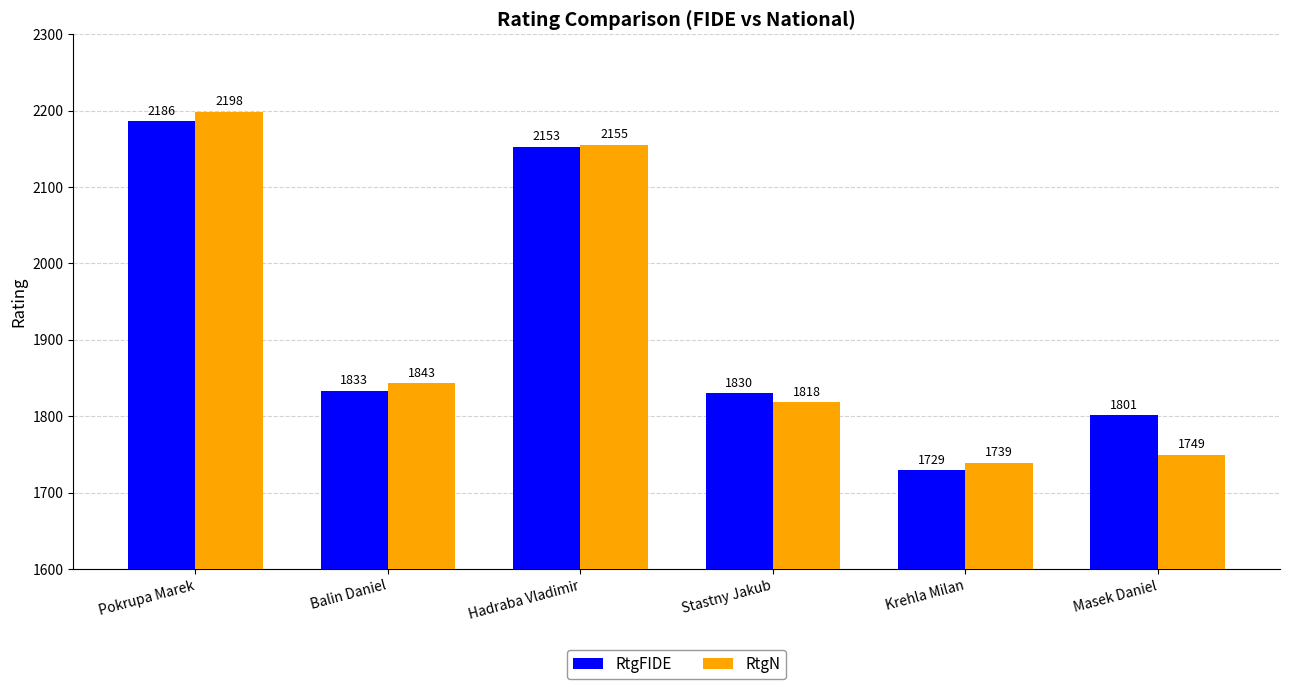

Reading right to left, transcribe all the data shown in this chart.

RtgFIDE: Masek Daniel=1801	Krehla Milan=1729	Stastny Jakub=1830	Hadraba Vladimir=2153	Balin Daniel=1833	Pokrupa Marek=2186
RtgN: Masek Daniel=1749	Krehla Milan=1739	Stastny Jakub=1818	Hadraba Vladimir=2155	Balin Daniel=1843	Pokrupa Marek=2198